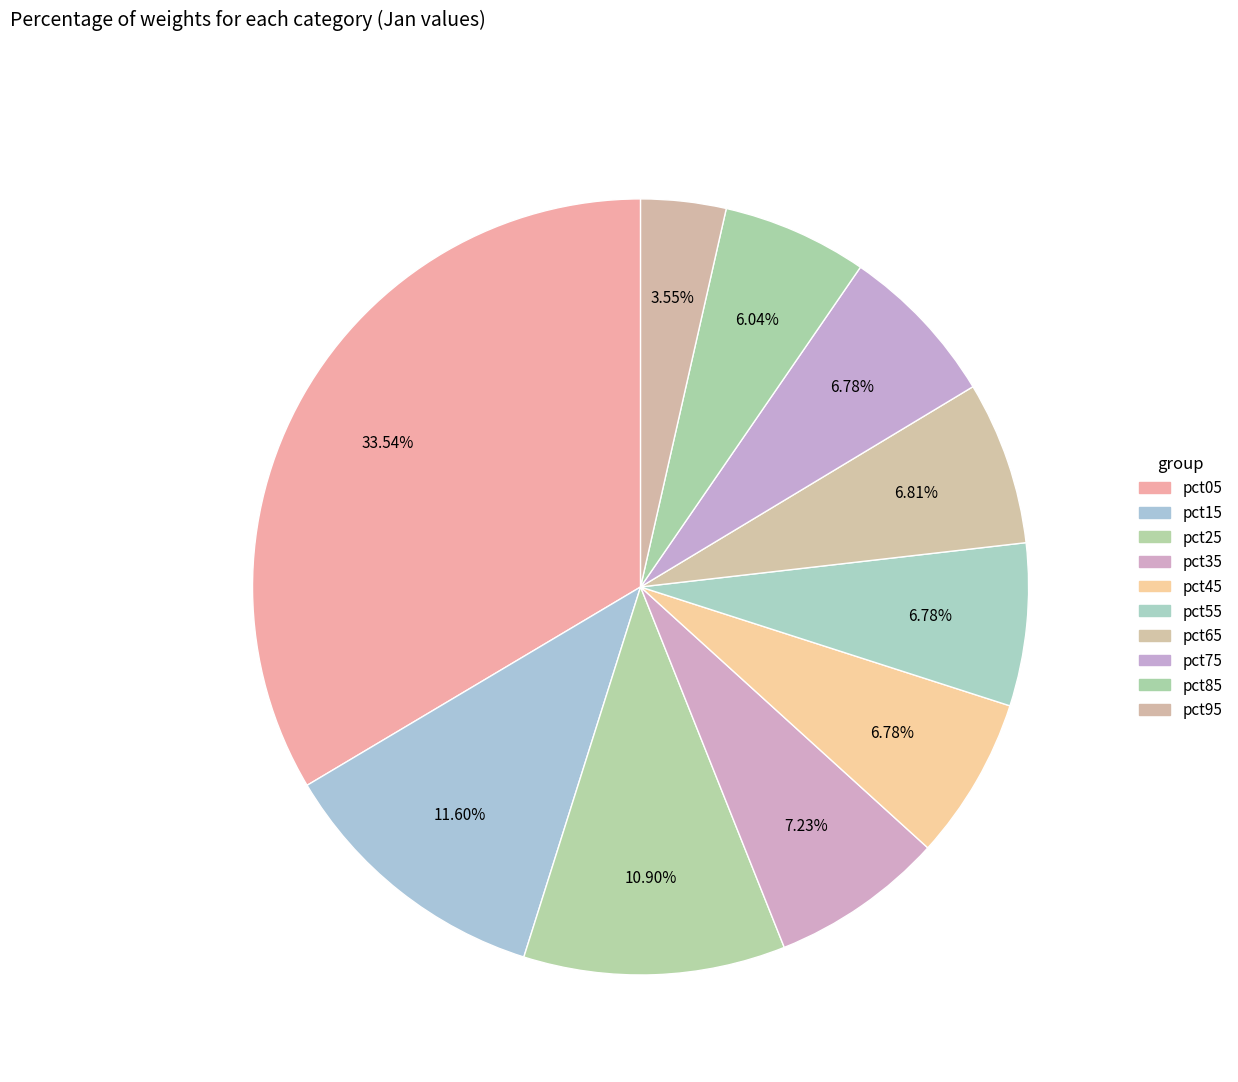

How many slices are in this pie chart?

10